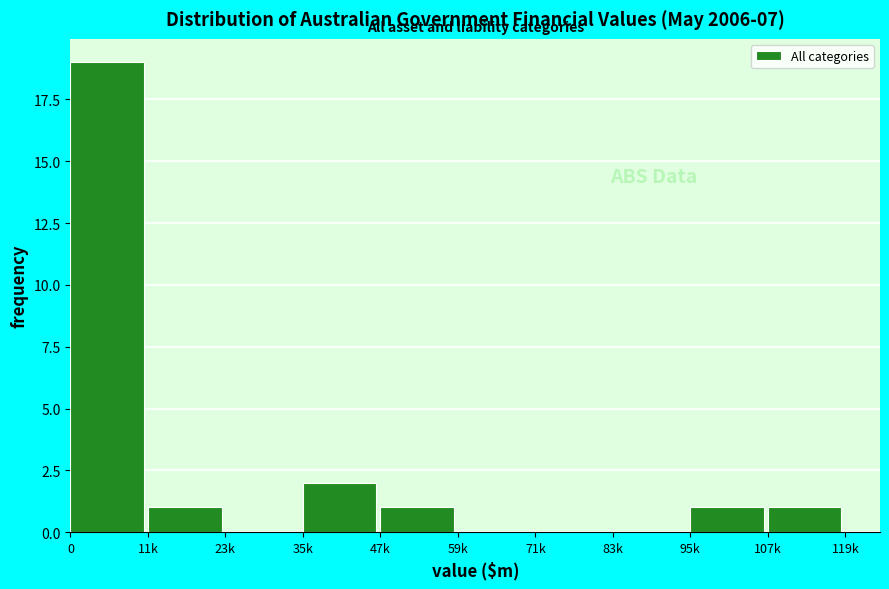

Reading right to left, transcribe all the data shown in this chart.

107k=1	95k=1	83k=0	71k=0	59k=0	47k=1	35k=2	23k=0	11k=1	0=19